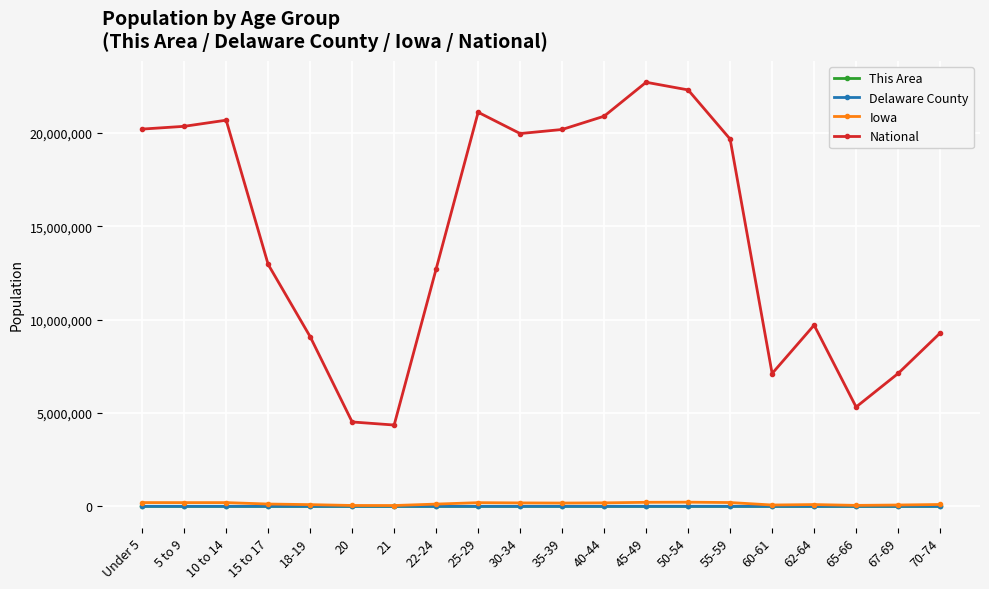

What is the label of the 1st point from the left?

Under 5